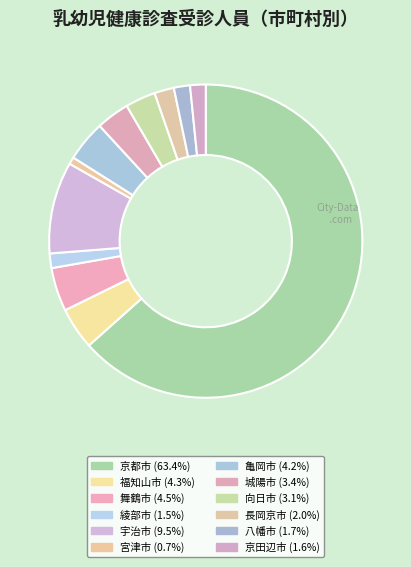

How many slices are in this pie chart?

12